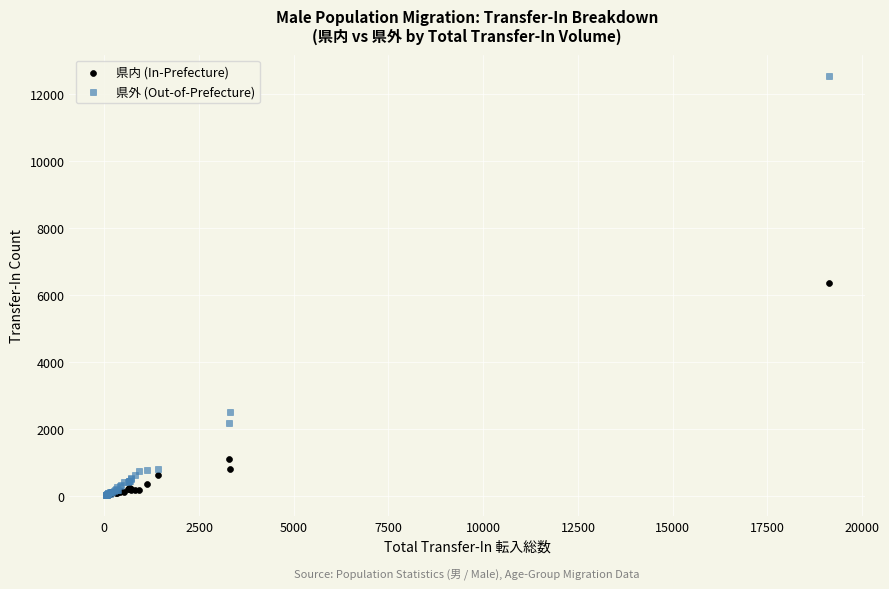

In the 県内 (In-Prefecture) series, what Y value is closest to 3182?

1100